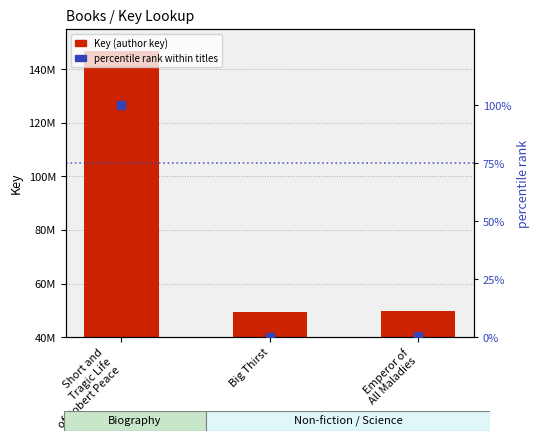

Which series reaches the maximum Y coordinate?

Key (author key)